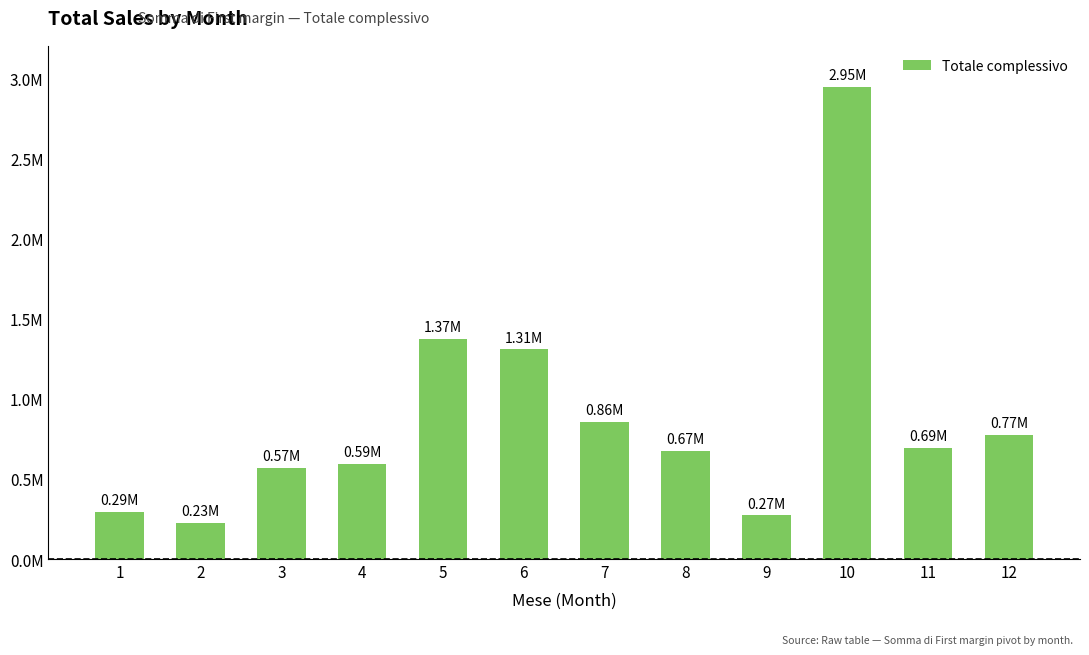

Reading left to right, what are all the values shown in this chart?

291705.5	226494.4	569843.1	592403.3	1372915.5	1307854.8	855178.1	673449.6	272520.4	2945486.0	692177.4	772434.3